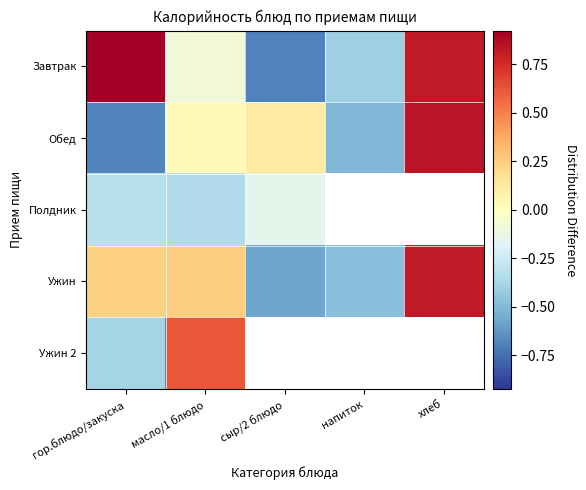

List the series in order of their peak value, lowest first.

Полдник, Ужин 2, Ужин, Обед, Завтрак